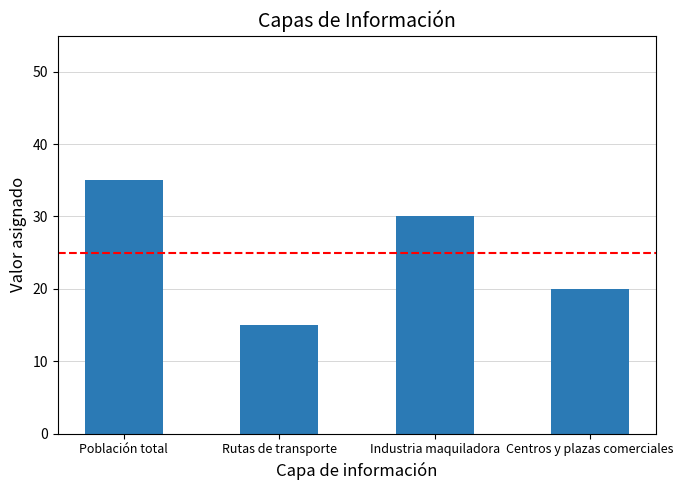

Reading left to right, what are all the values shown in this chart?

Población total=35	Rutas de transporte=15	Industria maquiladora=30	Centros y plazas comerciales=20